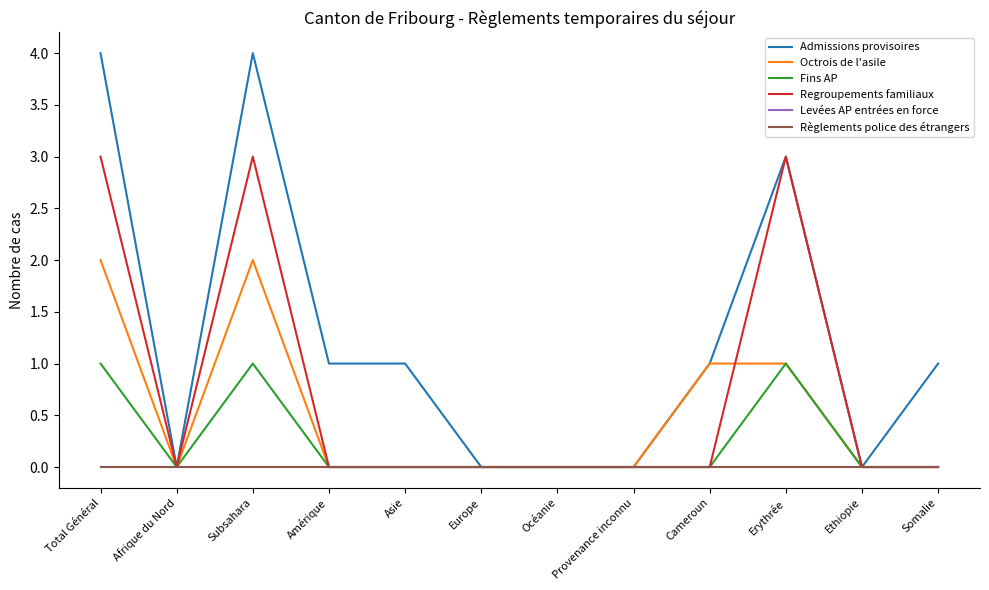

Which series has the largest total across all categories?

Admissions provisoires